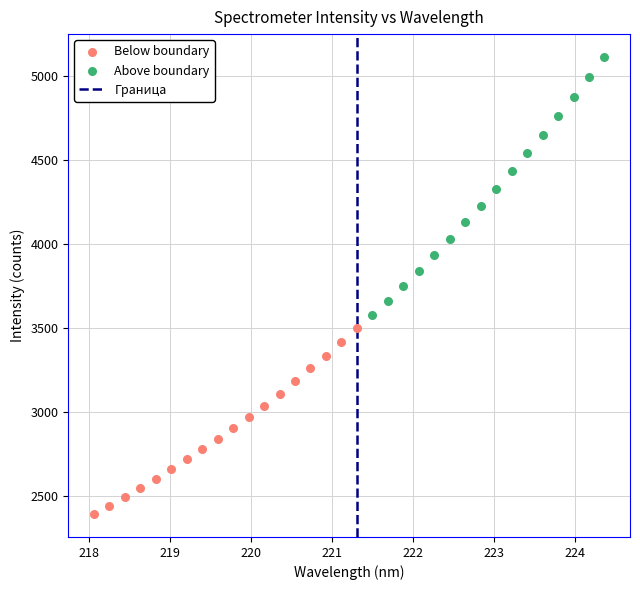

Which series reaches the maximum Y coordinate?

Above boundary